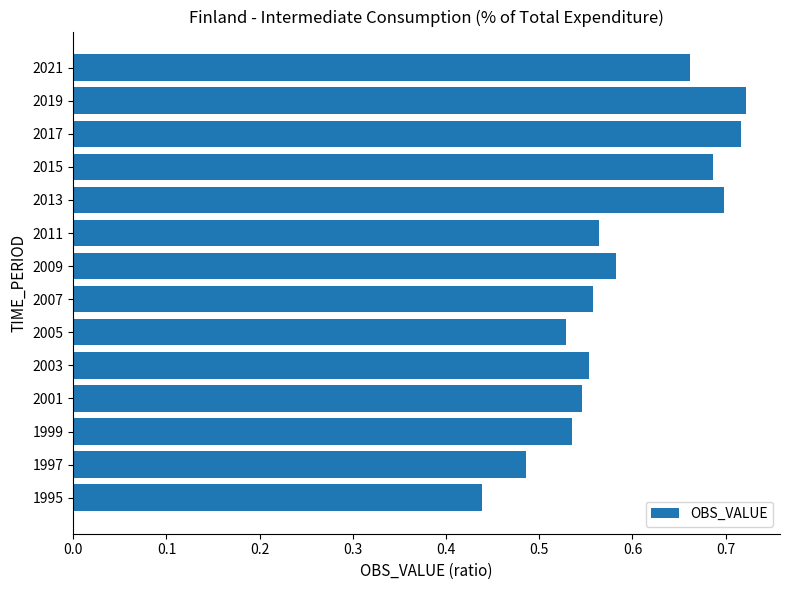

At which category does the chart reach its minimum across all series?

1995